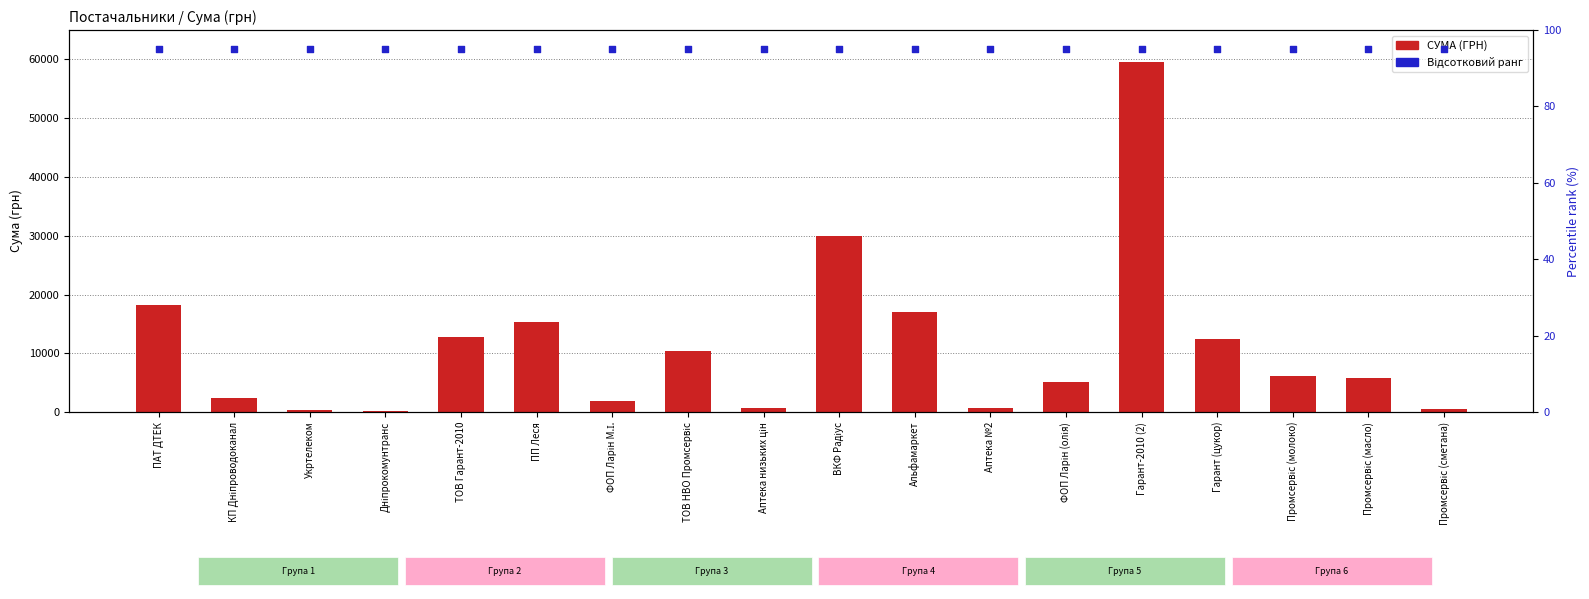

What is the total value across all series at Дніпрокомунтранс?

230.7